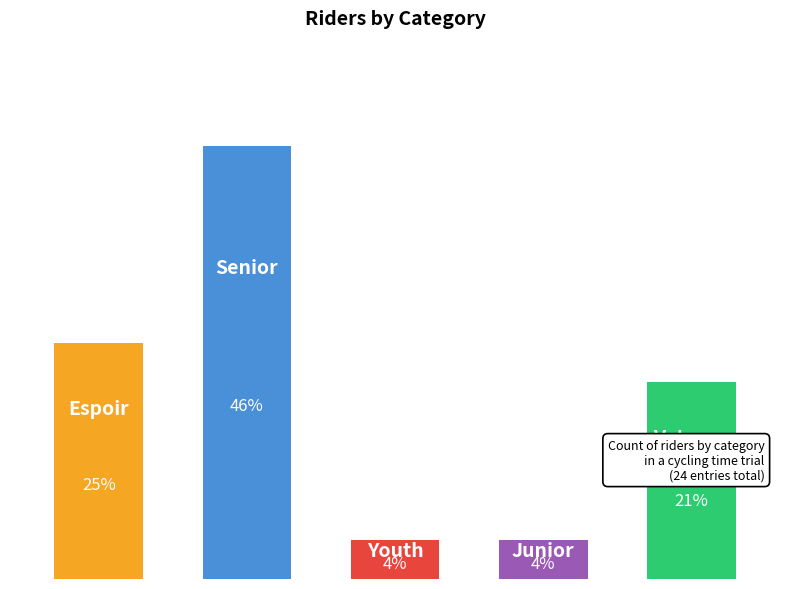

Does the chart contain any negative values?

No